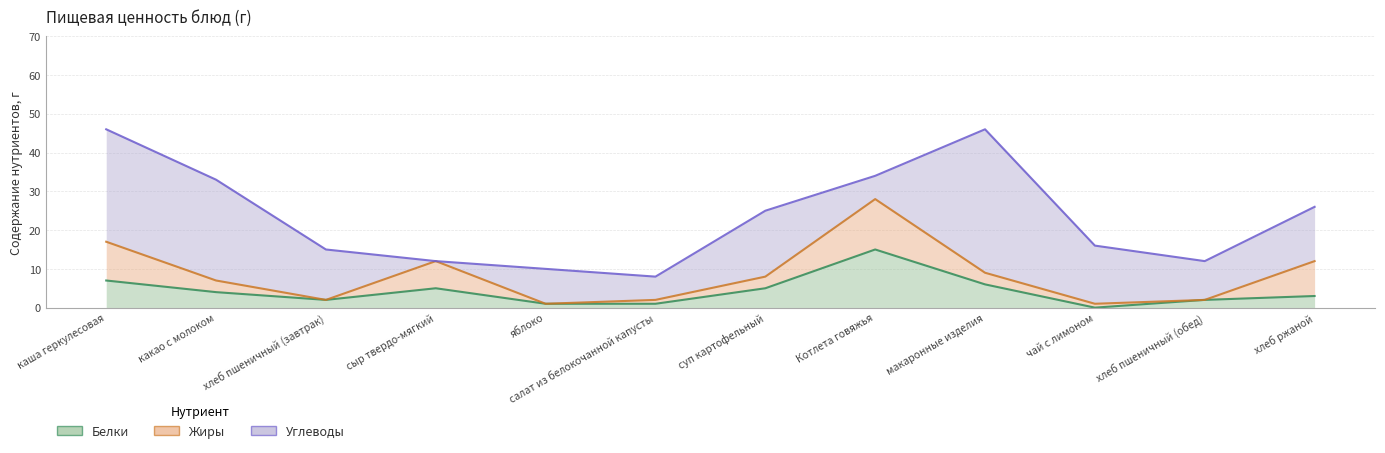

Which series has the largest range (max minus min)?

Углеводы